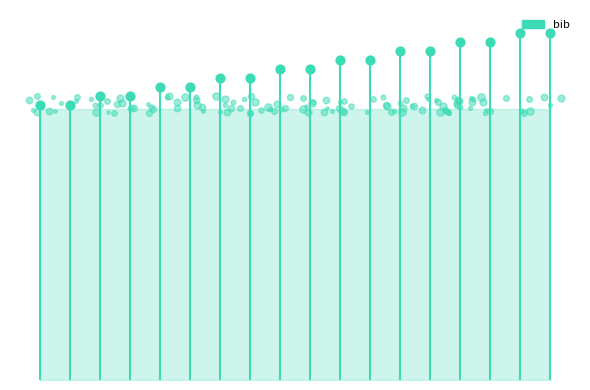

Approximately how many times larger is the value at 08:13:00 compared to 08:11:00?

1.0